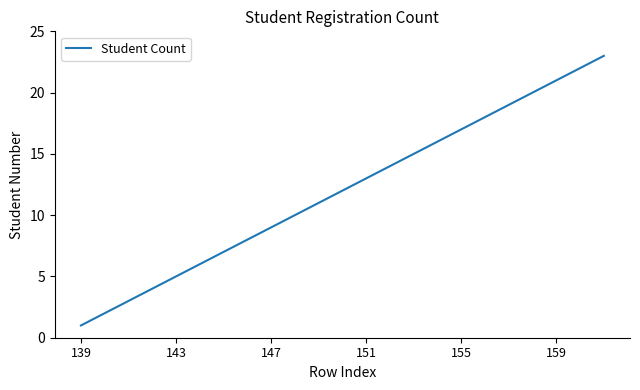

What is the maximum value shown in the chart?

23